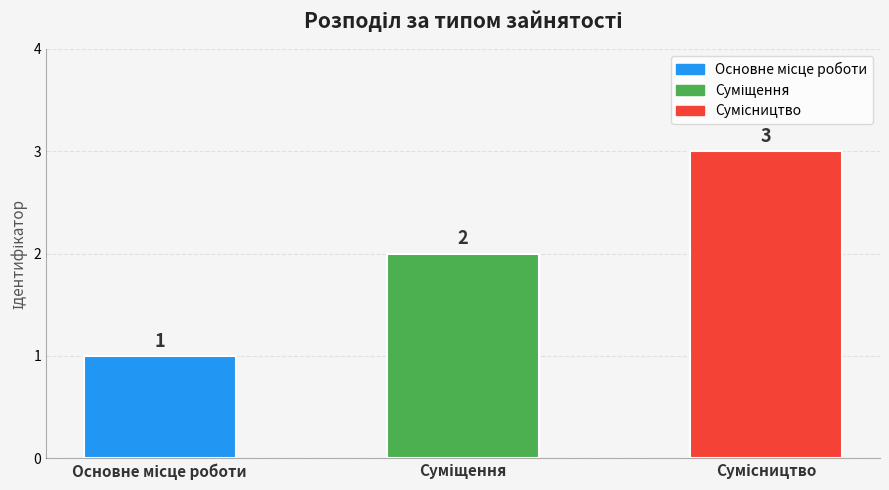

What is the value of the 1st bar from the left?

1